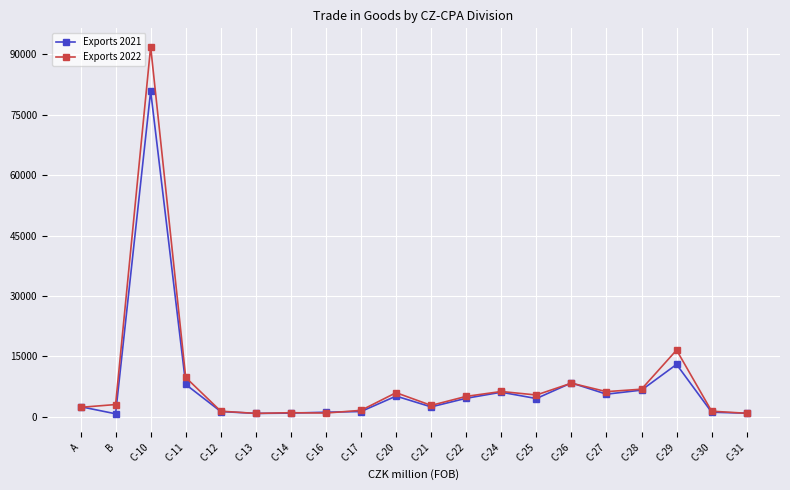

What is the maximum value shown in the chart?

91865